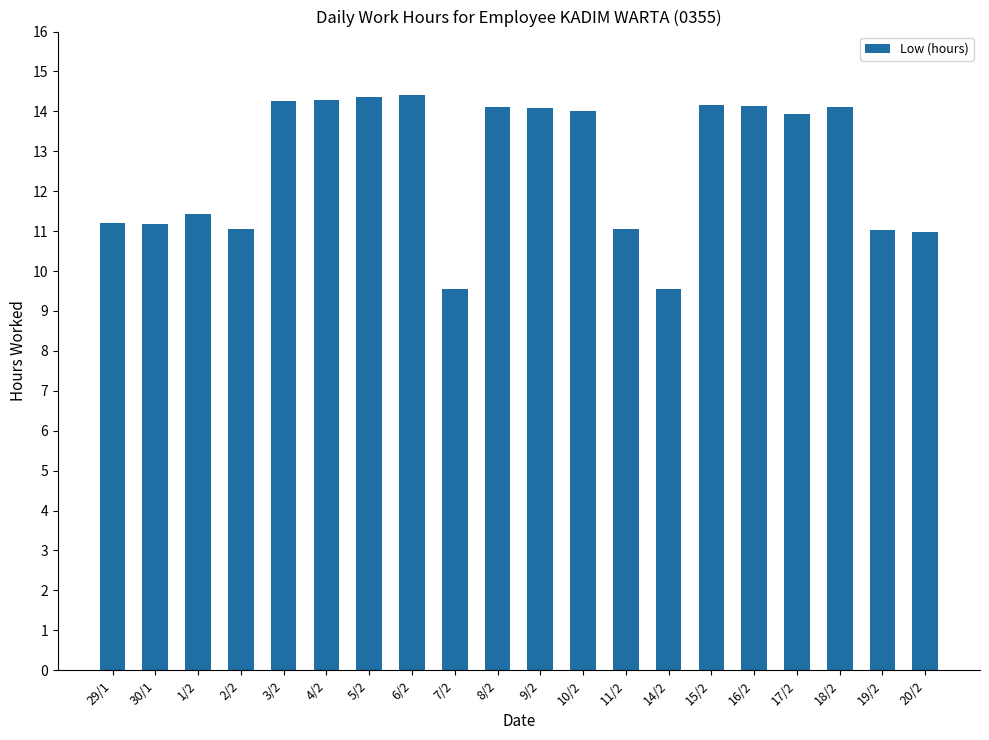

Approximately how many times larger is the value at 4/2 compared to 19/2?

1.3